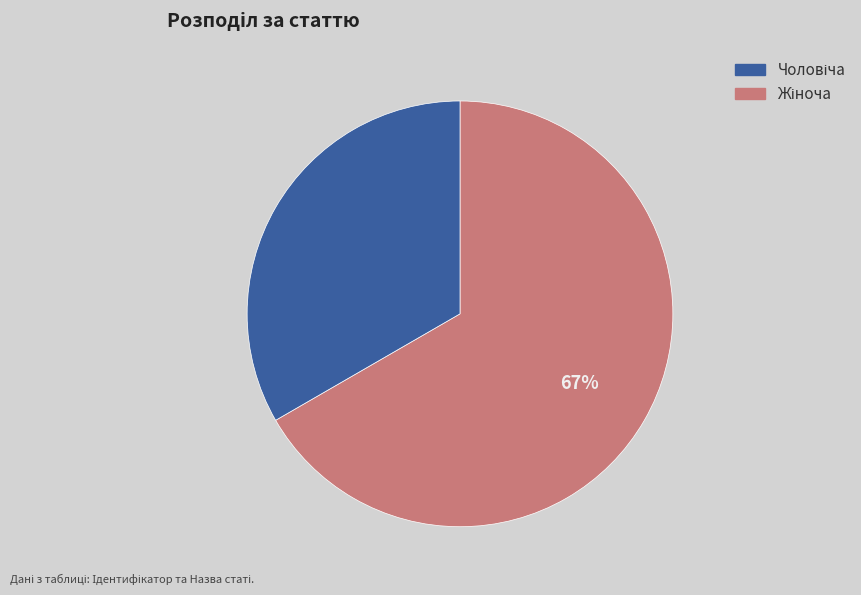

To the nearest percent, what is the average slice percentage?

50%